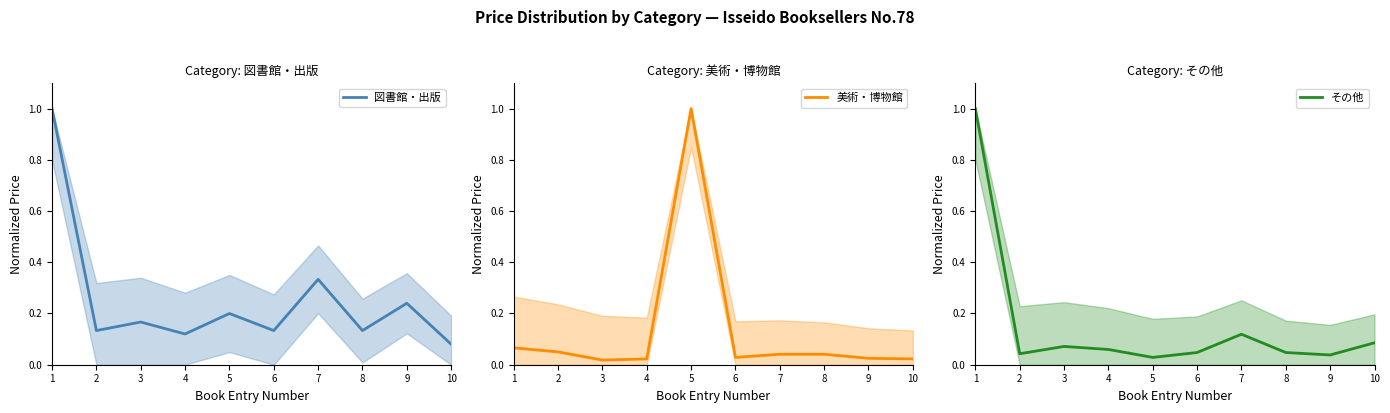

Where is the first local minimum for 美術・博物館?

3